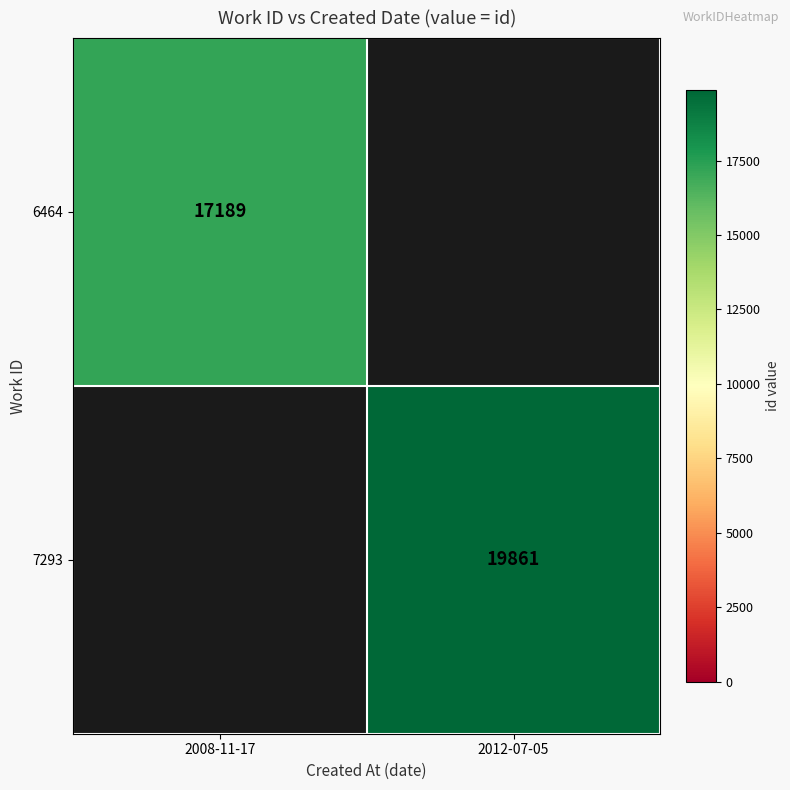

Is it true that 6464 equals 26343 at 2008-11-17?

False